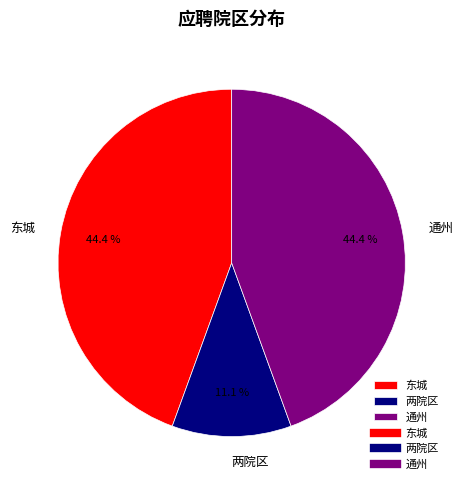

Is there any slice that represents more than half of the pie?

No